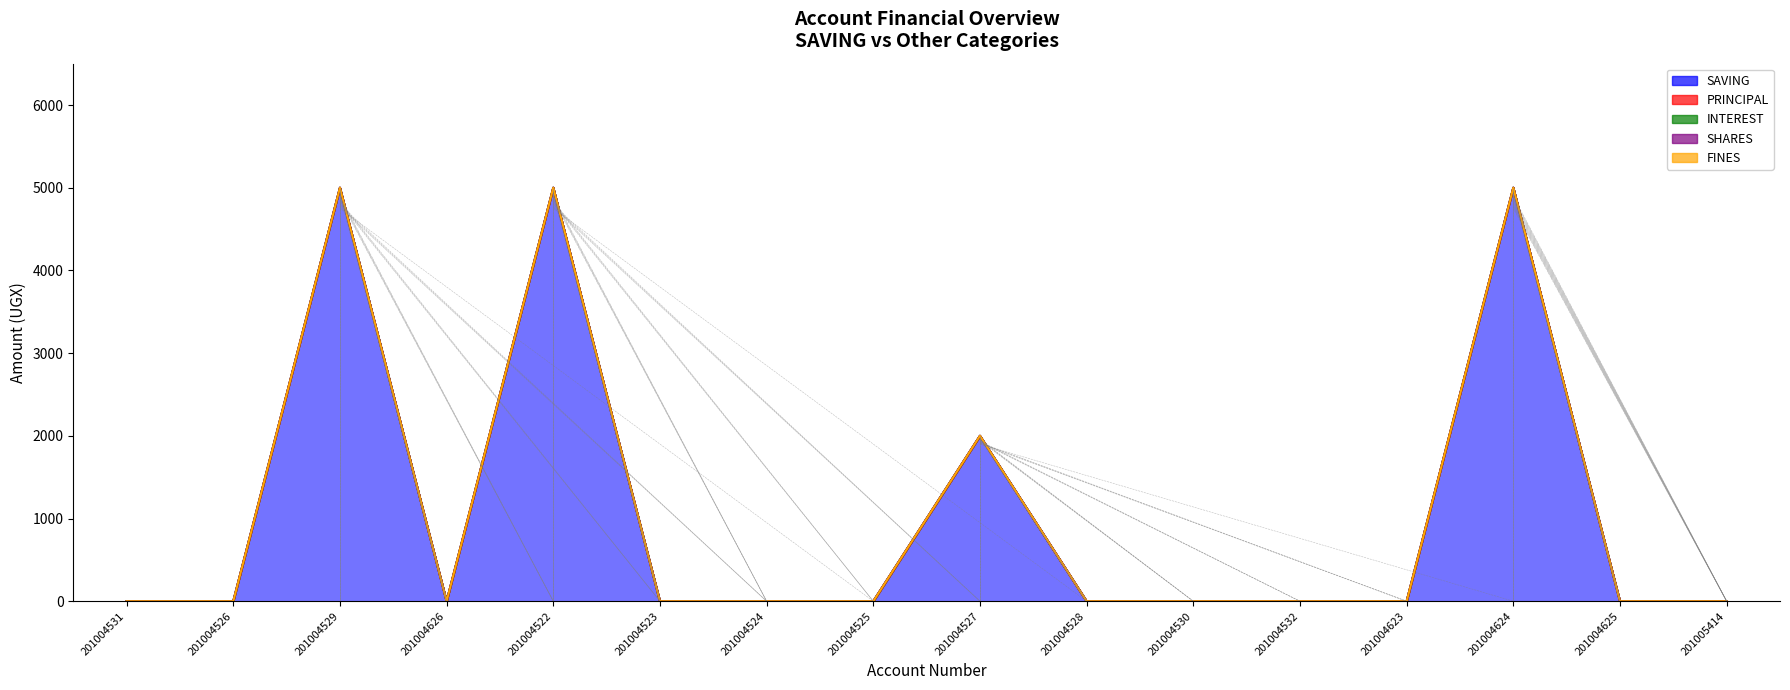

True or false: SHARES and INTEREST intersect in this chart.

False